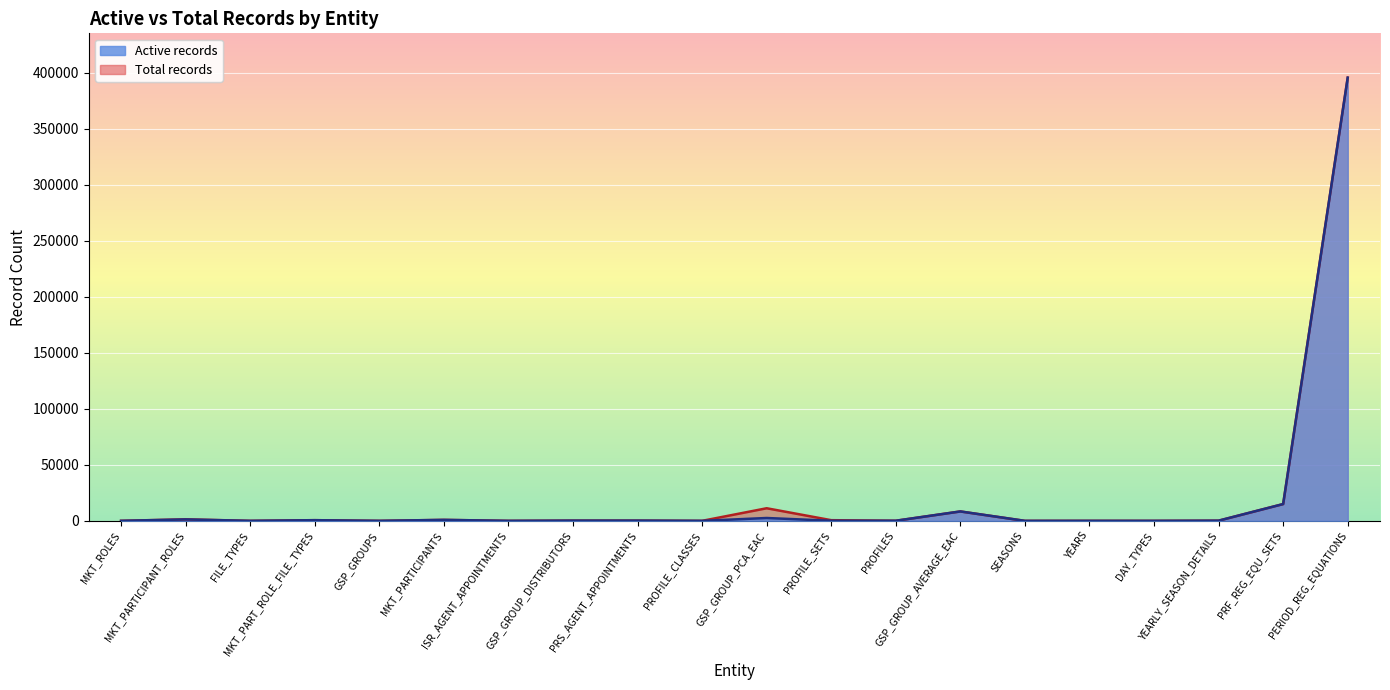

What is the sum of the Total records values at PROFILES and MKT_PART_ROLE_FILE_TYPES?

701